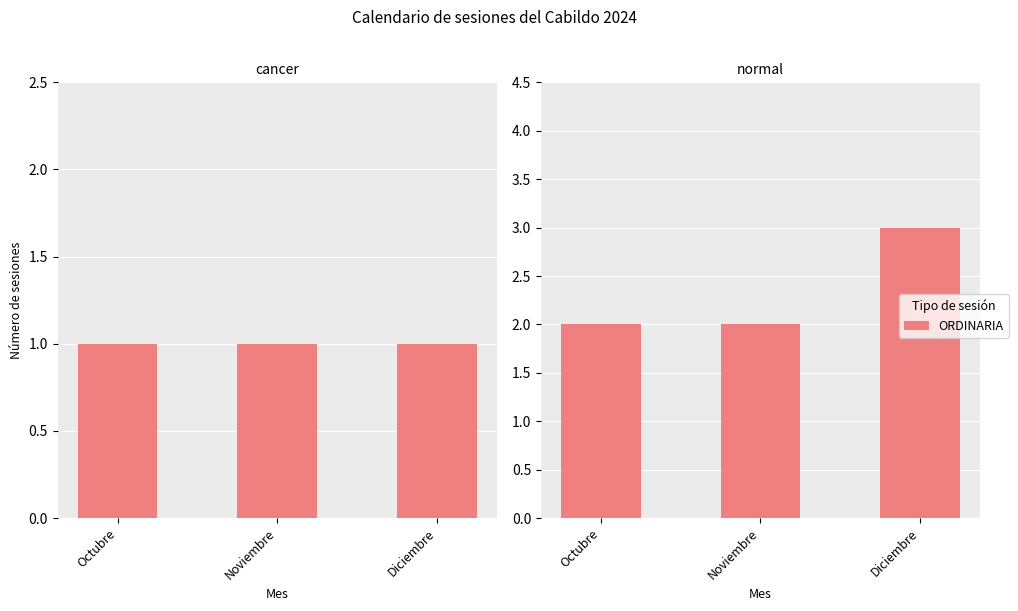

What is the change in value from Octubre to Diciembre?

+1